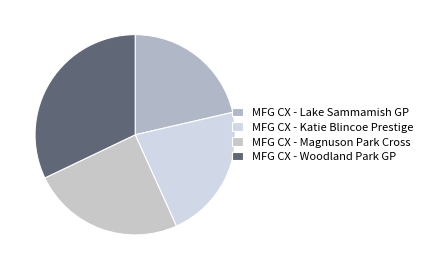

What portion of the pie excludes MFG CX - Woodland Park GP?

67.9%